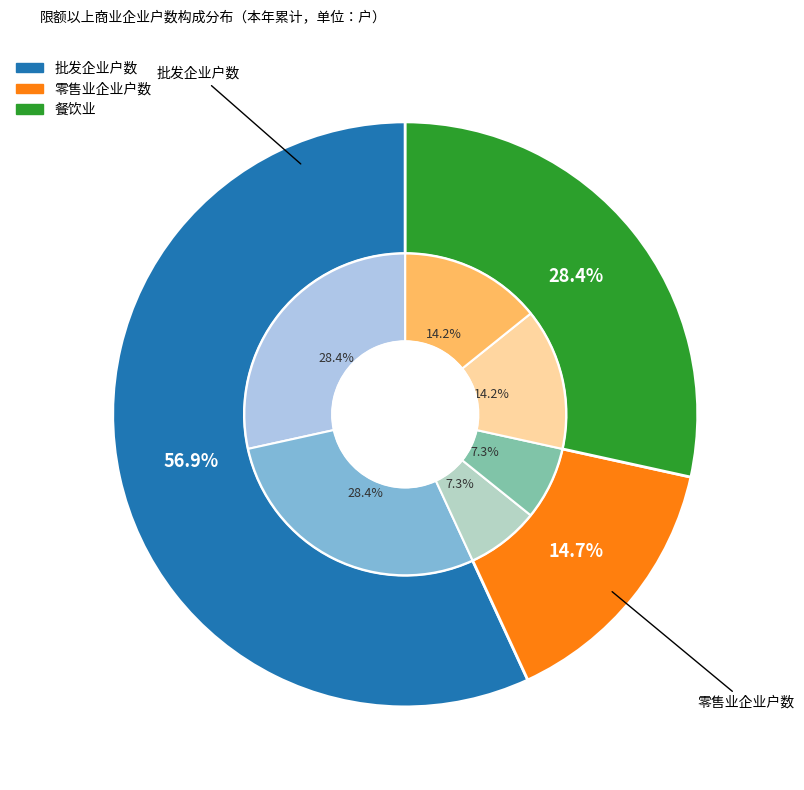

The 零售业企业户数 slice represents 15% of the pie. True or false?

True